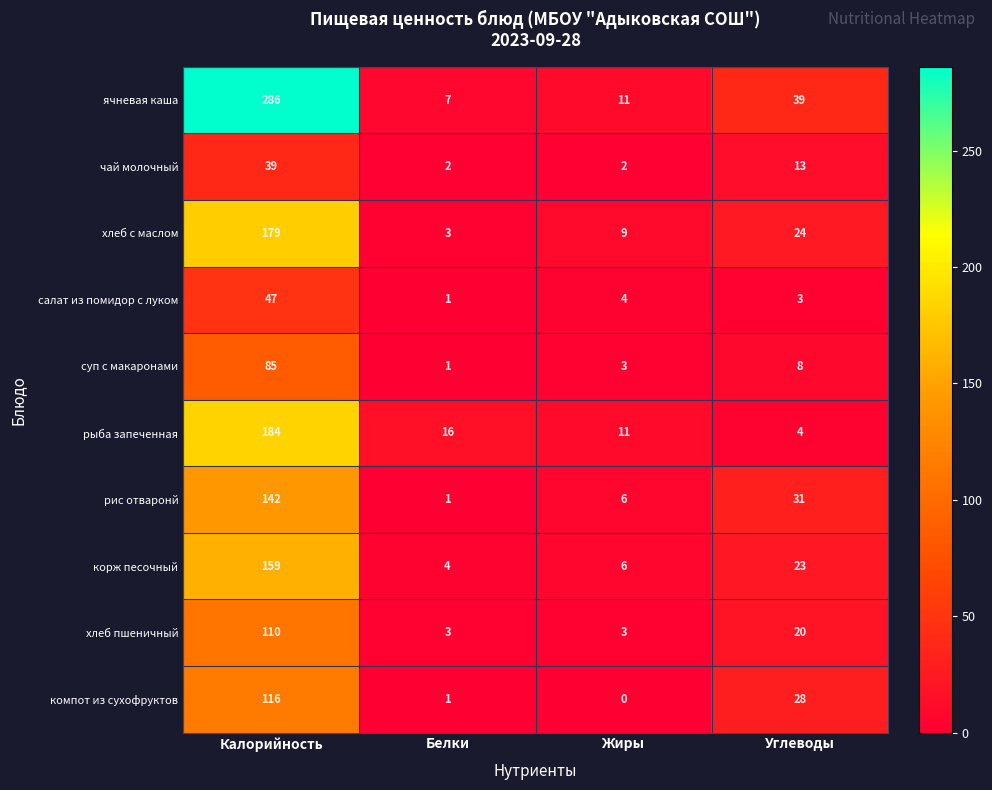

Count the number of categories in the chart.

4